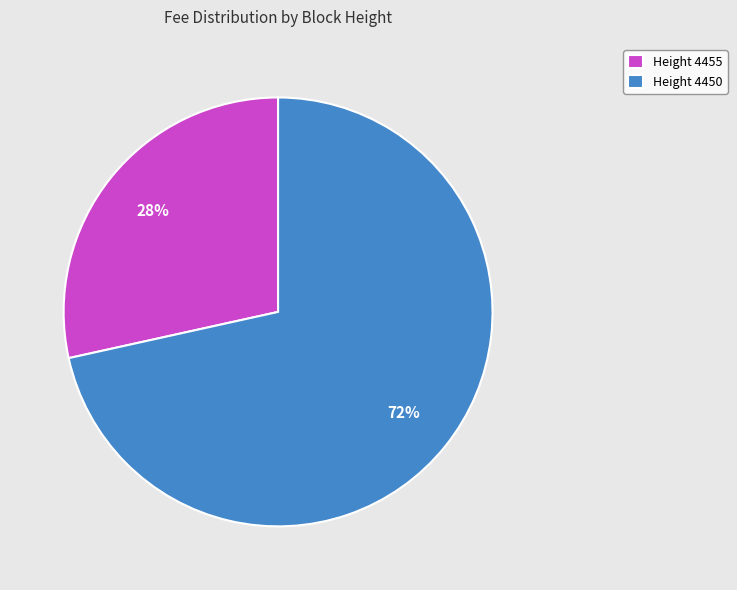

True or false: Height 4450 accounts for 82% of the total.

False